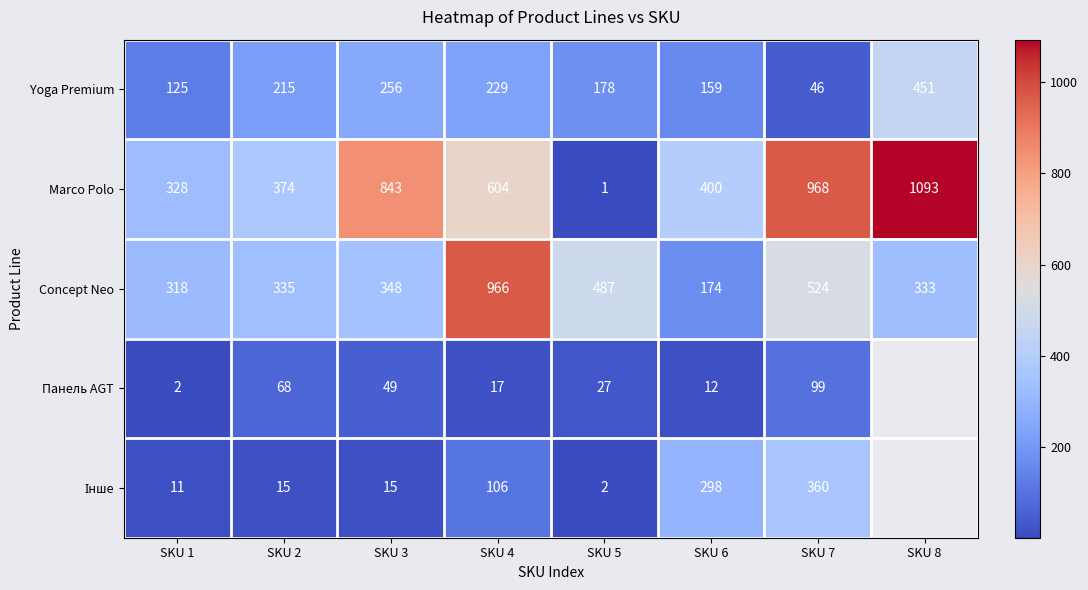

At which label does Marco Polo reach its peak?

SKU 8